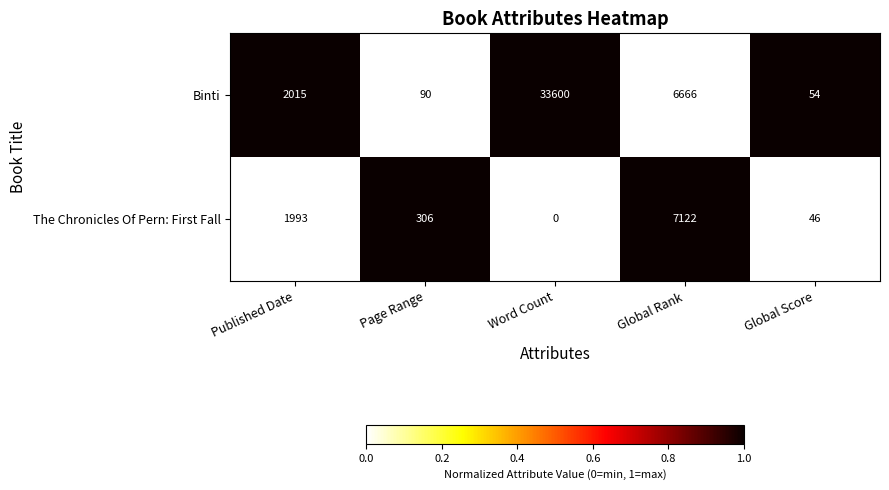

Which series has the largest total across all categories?

Binti